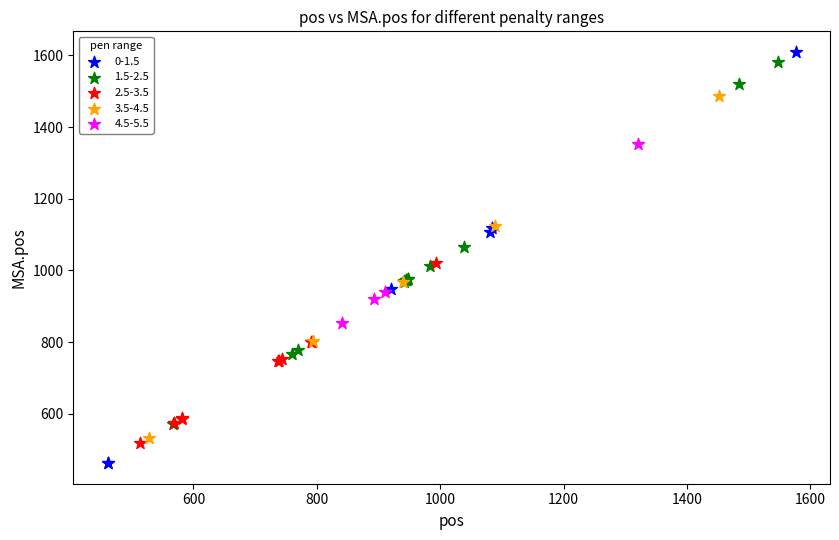

Which series has the largest Y range (max minus min)?

0-1.5